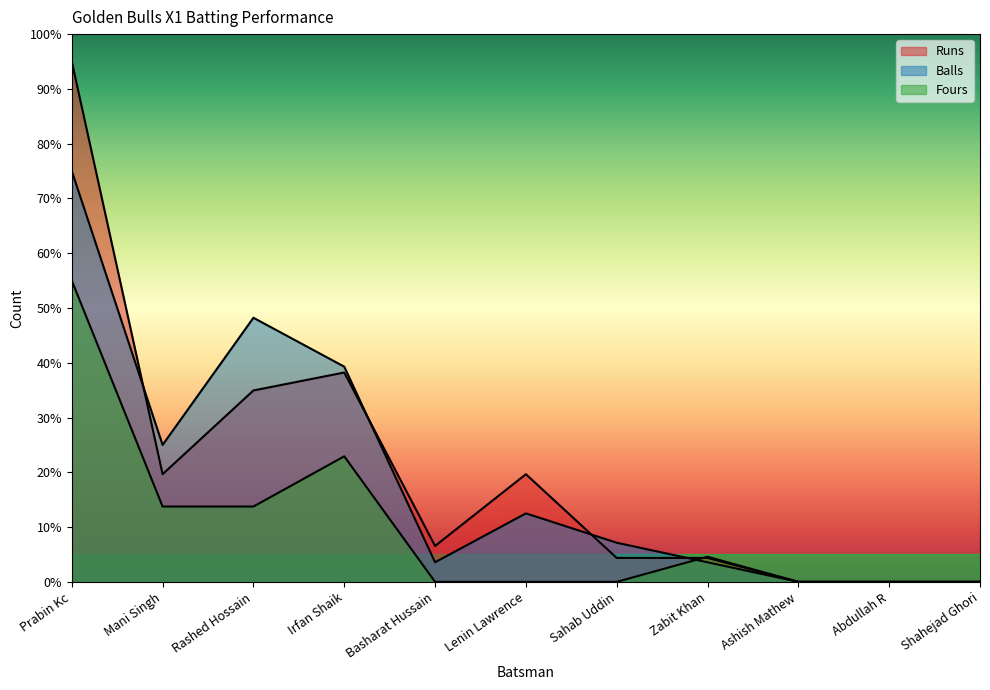

The value of Balls at Zabit Khan is 3.6. True or false?

True